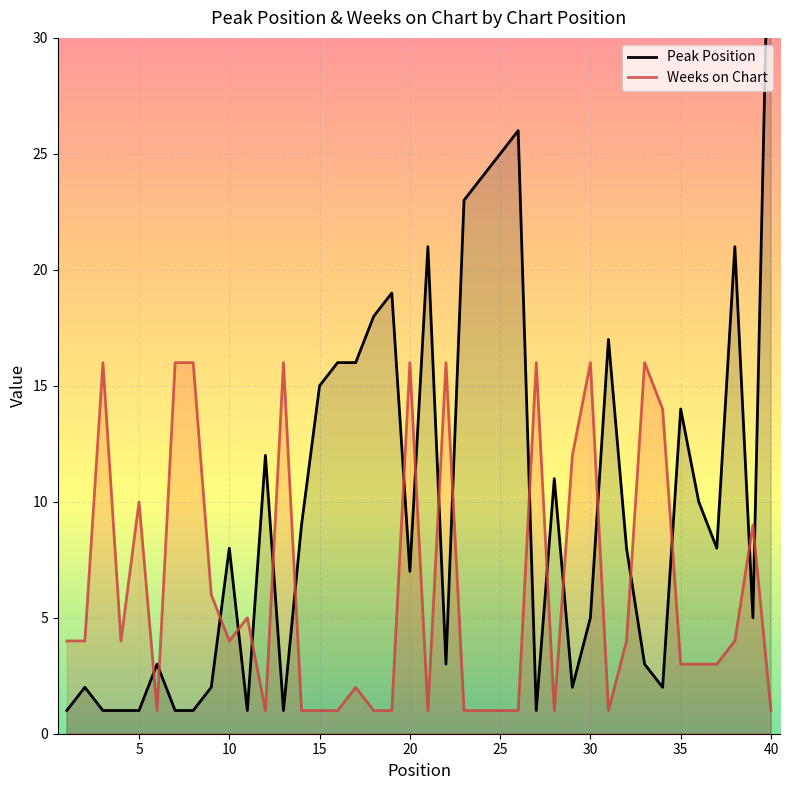

The Weeks on Chart series shows 10 at 5. True or false?

True